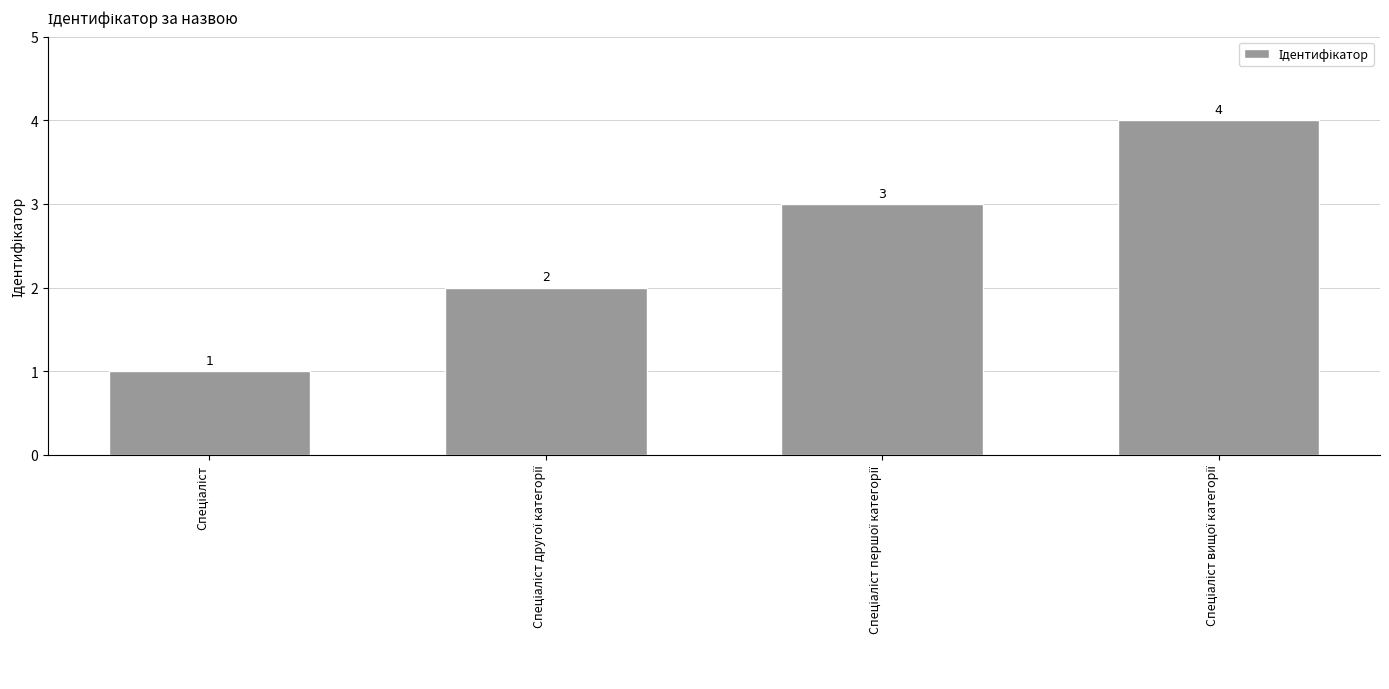

What is the value of the 1st bar from the left?

1